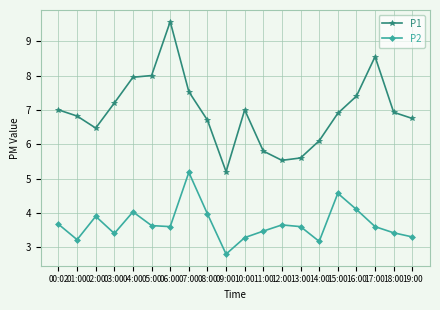

What is the label of the 7th point from the right?

13:00